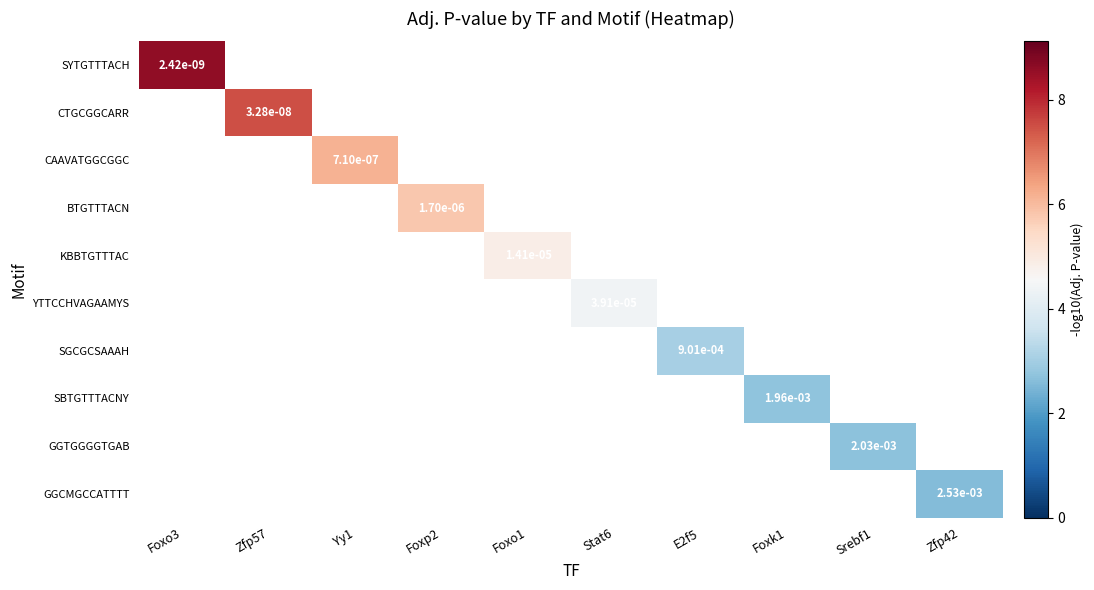

List the series in order of their overall mean, highest first.

SYTGTTTACH, CTGCGGCARR, CAAVATGGCGGC, BTGTTTACN, KBBTGTTTAC, YTTCCHVAGAAMYS, SGCGCSAAAH, SBTGTTTACNY, GGTGGGGTGAB, GGCMGCCATTTT